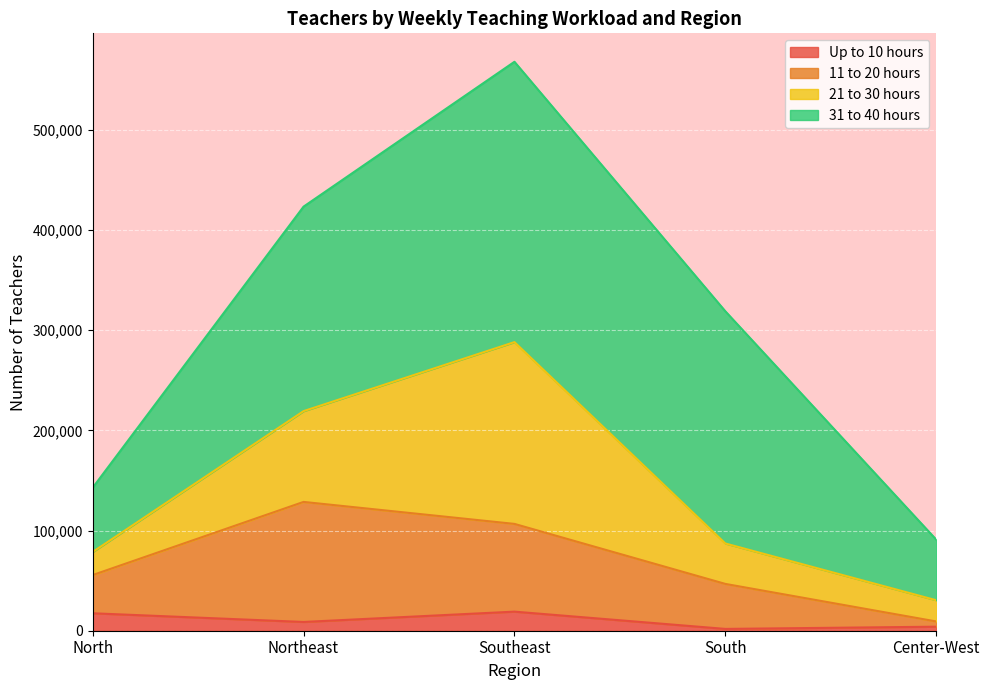

Does the chart display data point markers on the line(s)?

No